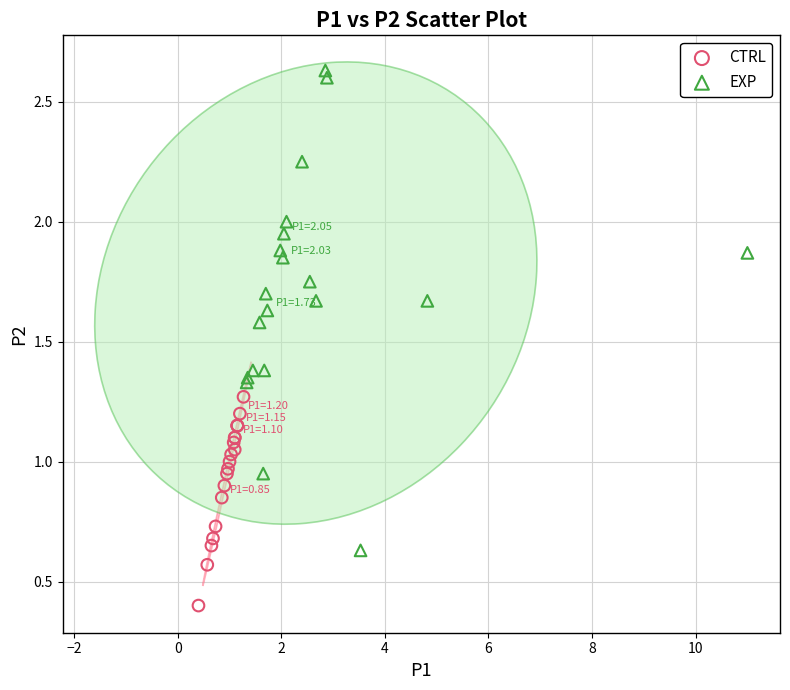

Which series reaches the minimum Y coordinate?

CTRL